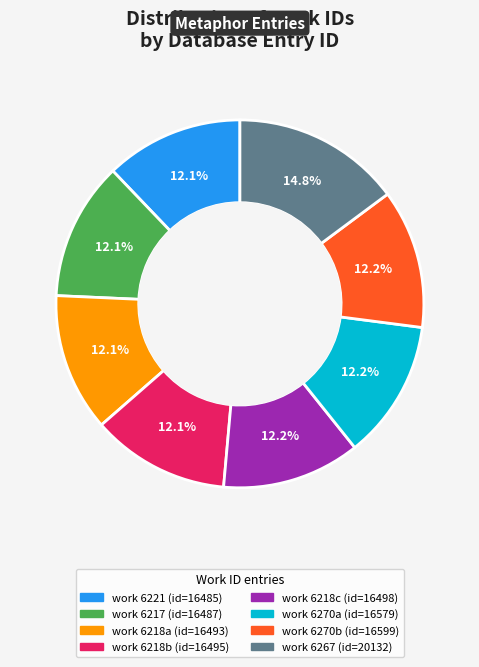

How many slices are in this pie chart?

8